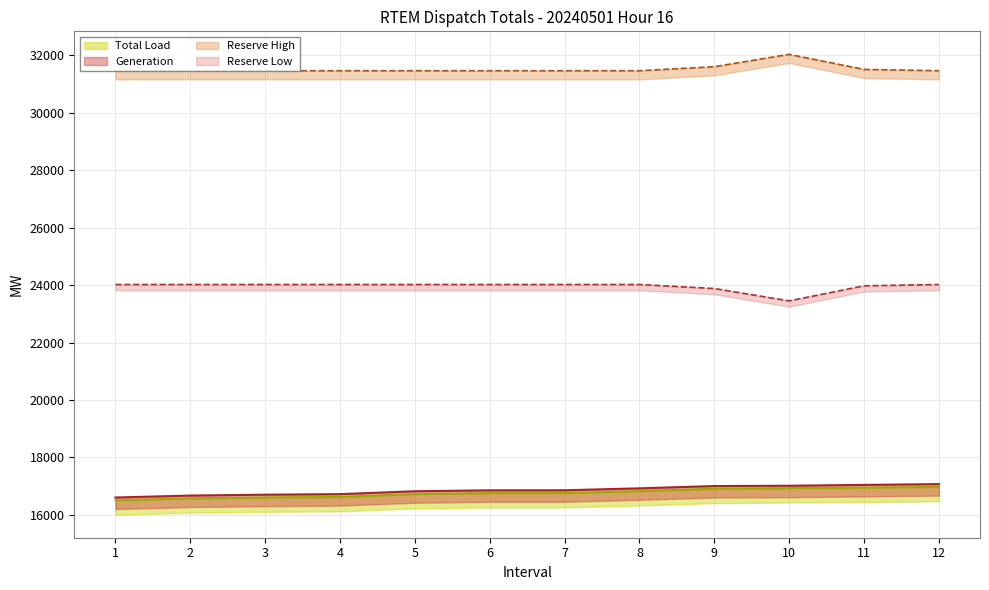

What is the spread (max minus min) of values at 10?

15097.1